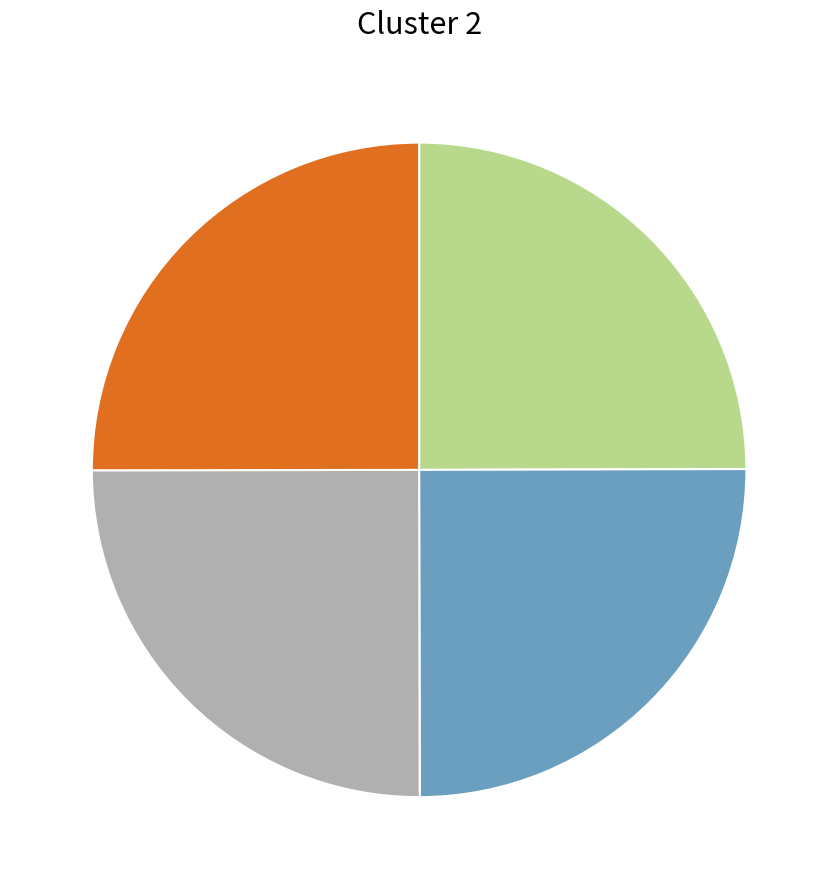

Is there a majority slice in this chart?

No